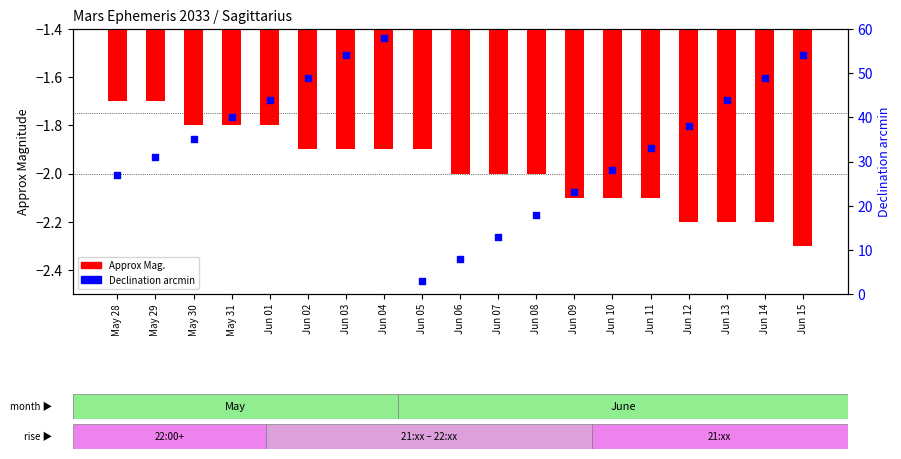

Which series has the largest total across all categories?

Declination arcmin